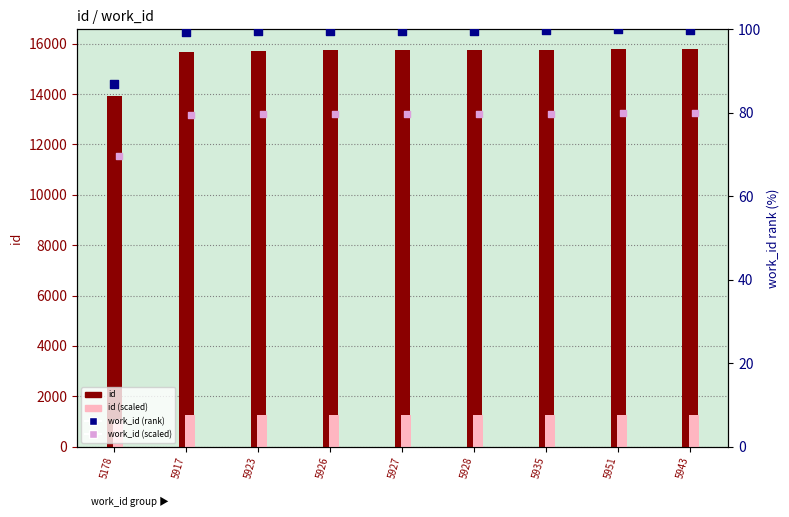

Is the value of id (scaled) at 5943 greater than the value of work_id (scaled) at 5917?

Yes